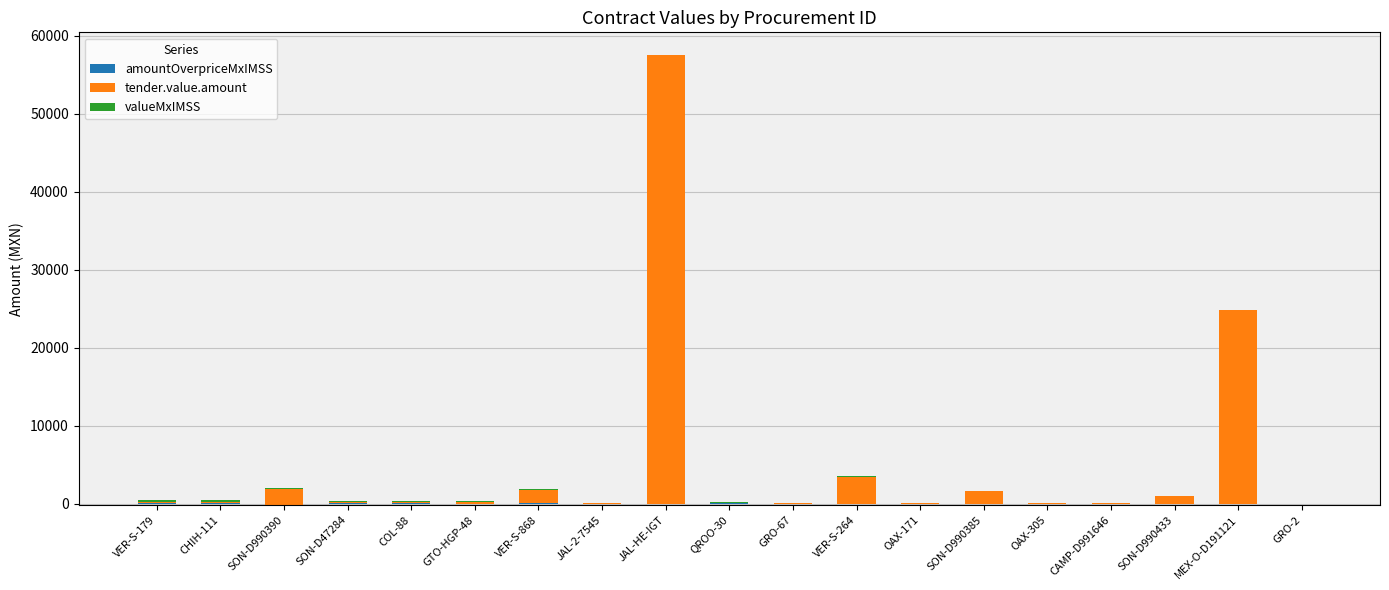

Reading left to right, list all the values displayed in this chart.

amountOverpriceMxIMSS: VER-S-179=75.7	CHIH-111=93.8	SON-D990390=-150.0	SON-D47284=41.9	COL-88=67.6	GTO-HGP-48=36.5	VER-S-868=60.6	JAL-2-7545=8.2	JAL-HE-IGT=9.8	QROO-30=41.7	GRO-67=19.5	VER-S-264=20.6	OAX-171=31.3	SON-D990385=-42.0	OAX-305=13.1	CAMP-D991646=15.8	SON-D990433=7.8	MEX-O-D191121=2.7	GRO-2=5.2
tender.value.amount: VER-S-179=188.7	CHIH-111=181.2	SON-D990390=1987.2	SON-D47284=165.7	COL-88=151.0	GTO-HGP-48=139.2	VER-S-868=1765.8	JAL-2-7545=74.2	JAL-HE-IGT=57493.8	QROO-30=71.5	GRO-67=66.0	VER-S-264=3431.3	OAX-171=50.0	SON-D990385=1656.0	OAX-305=33.0	CAMP-D991646=31.9	SON-D990433=1035.0	MEX-O-D191121=24856.5	GRO-2=9.3
valueMxIMSS: VER-S-179=188.7	CHIH-111=181.2	SON-D990390=172.5	SON-D47284=165.7	COL-88=151.0	GTO-HGP-48=139.2	VER-S-868=131.6	JAL-2-7545=74.2	JAL-HE-IGT=74.0	QROO-30=71.5	GRO-67=60.0	VER-S-264=51.5	OAX-171=50.0	SON-D990385=48.3	OAX-305=33.0	CAMP-D991646=31.9	SON-D990433=14.3	MEX-O-D191121=9.7	GRO-2=9.3